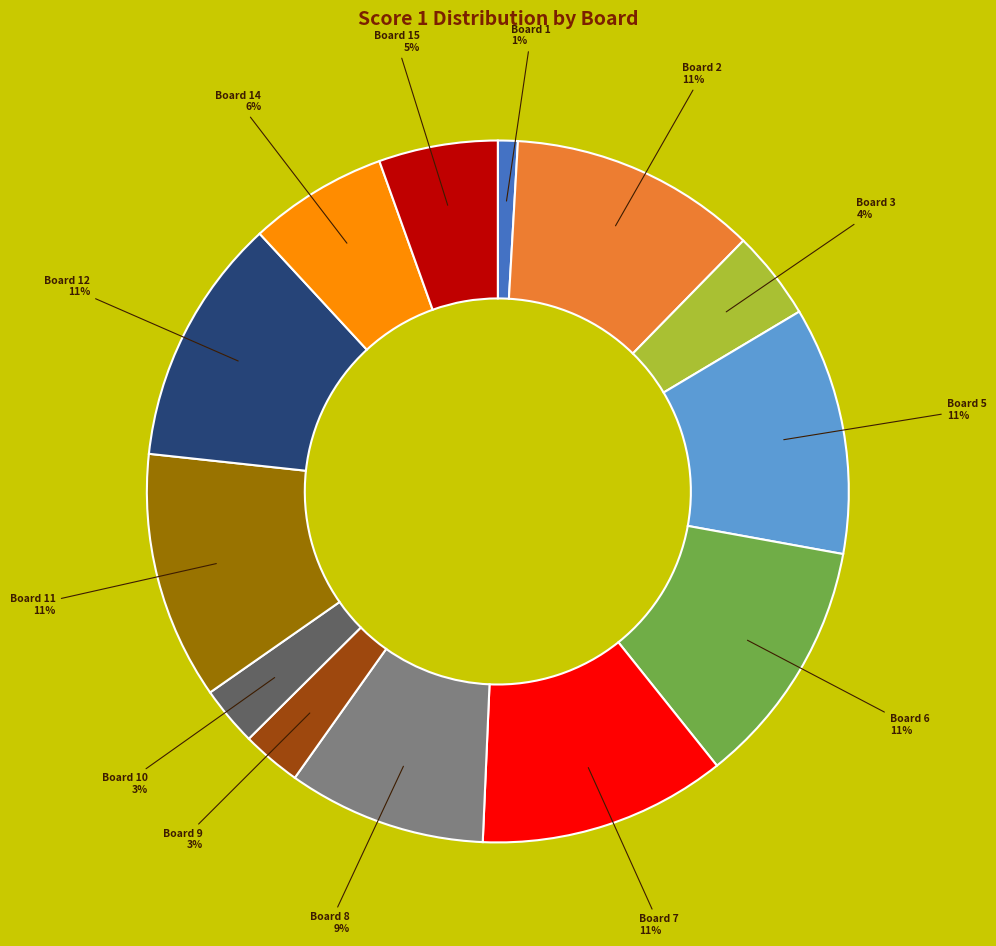

Which has a higher value, Board 11 or Board 10?

Board 11